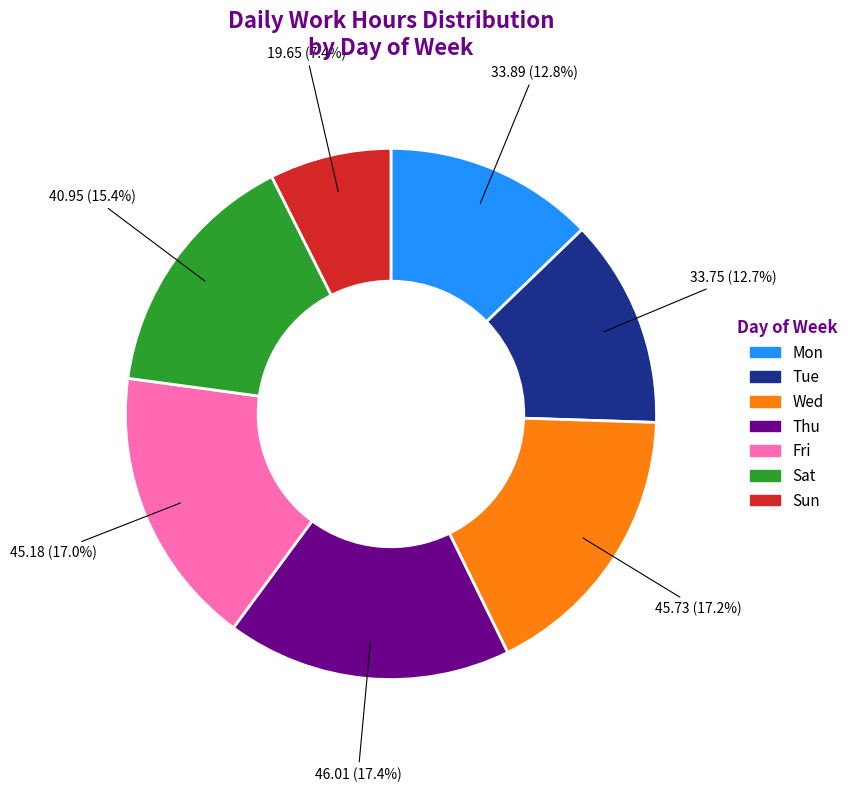

Is there any slice that represents more than half of the pie?

No